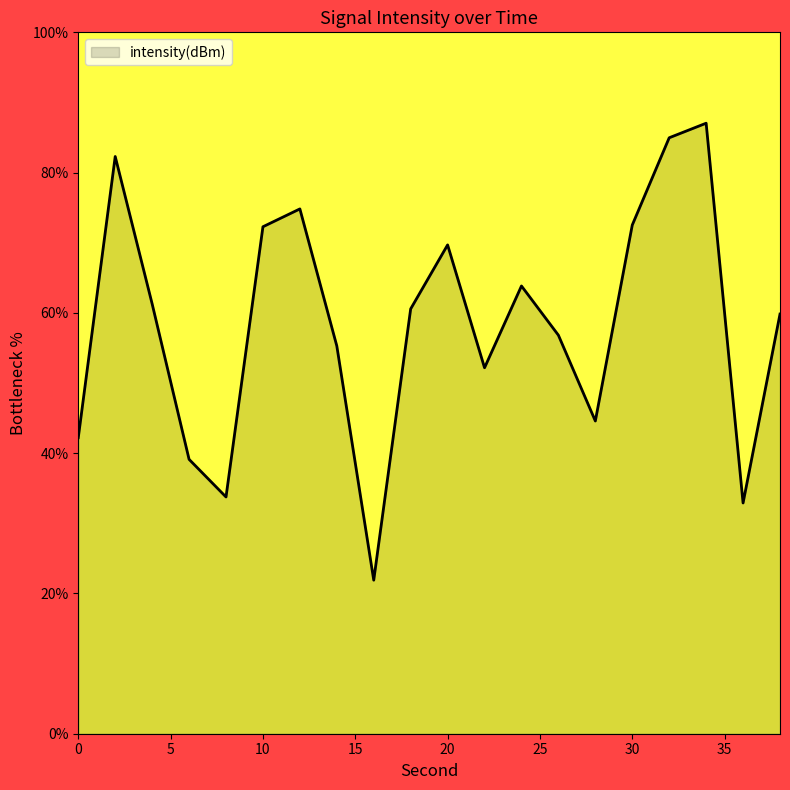

What is the difference between the maximum and minimum values?

65.2